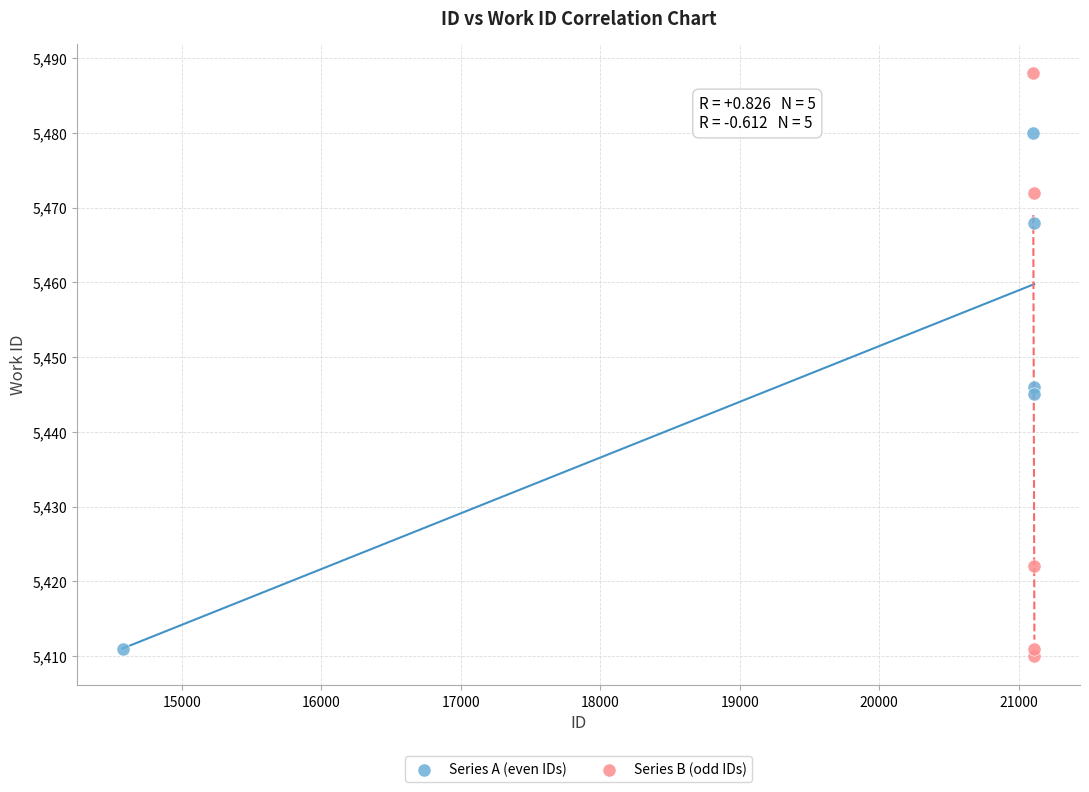

Which series has the largest Y range (max minus min)?

Series B (odd IDs)